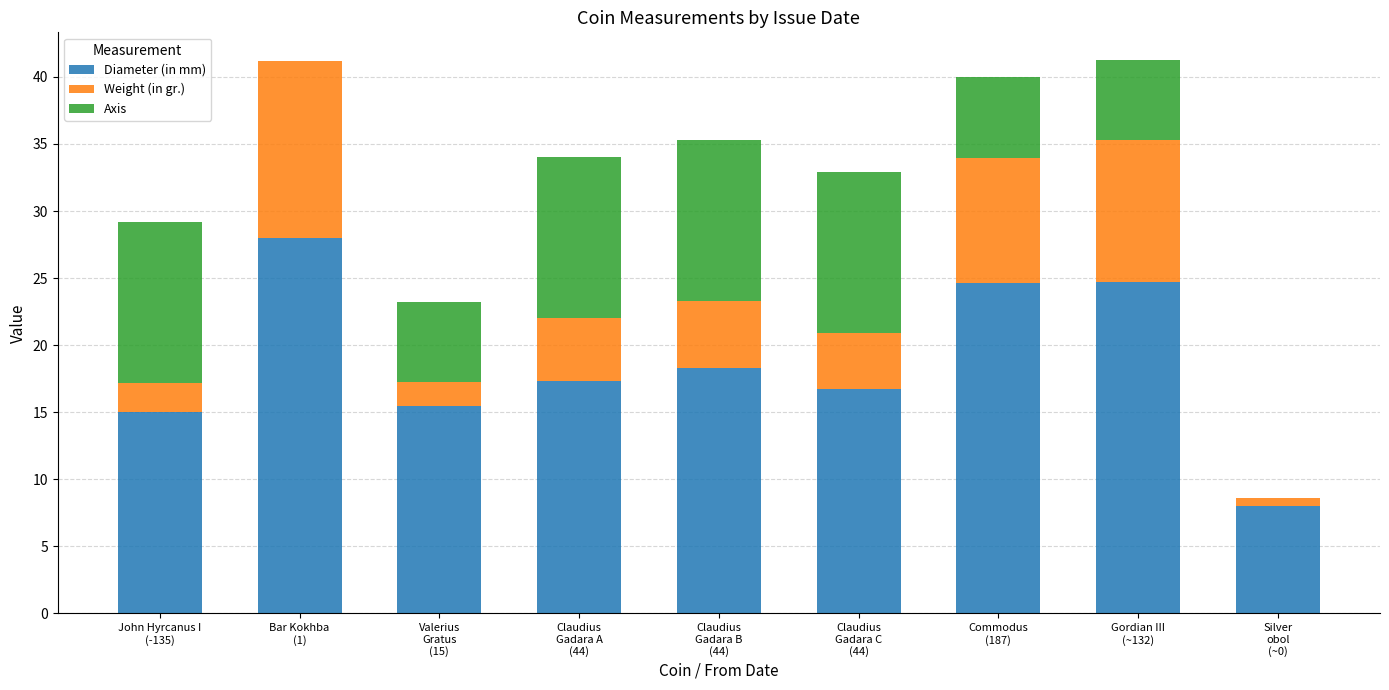

At how many categories does at least one series exceed 26?

1